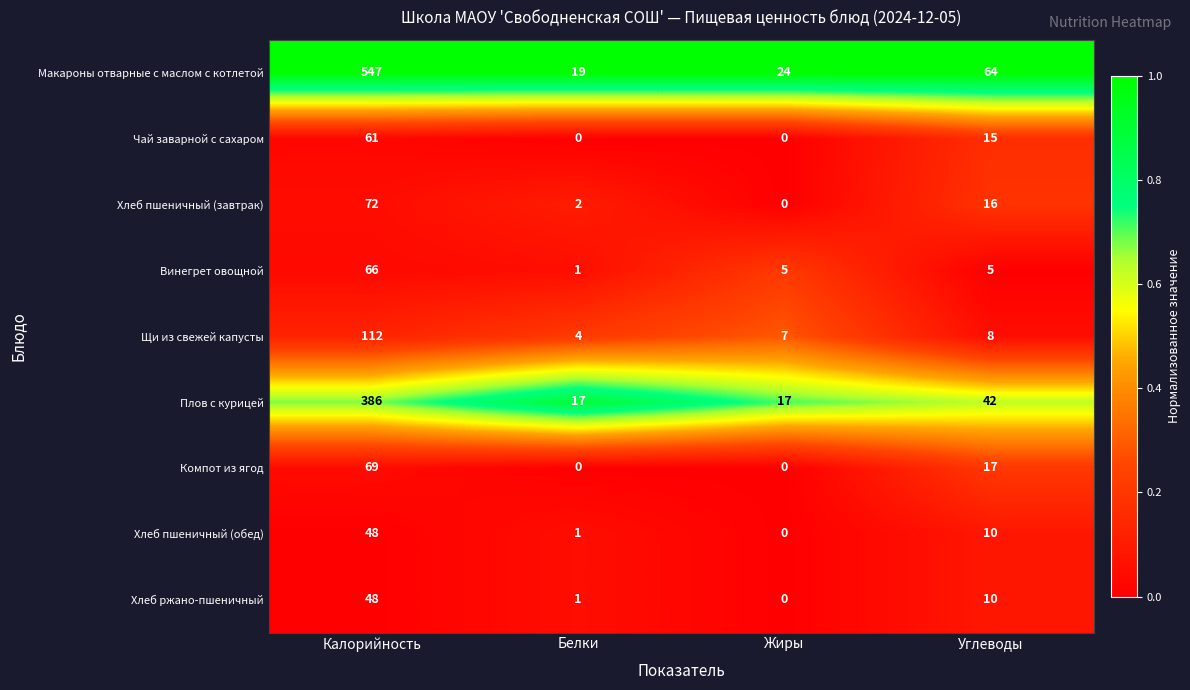

At how many categories does at least one series exceed 0?

4